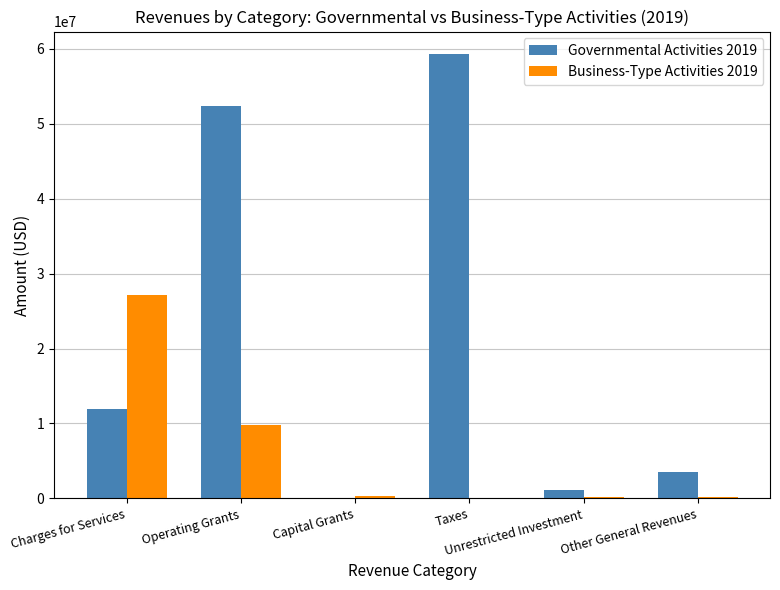

Which series has the largest total across all categories?

Governmental Activities 2019